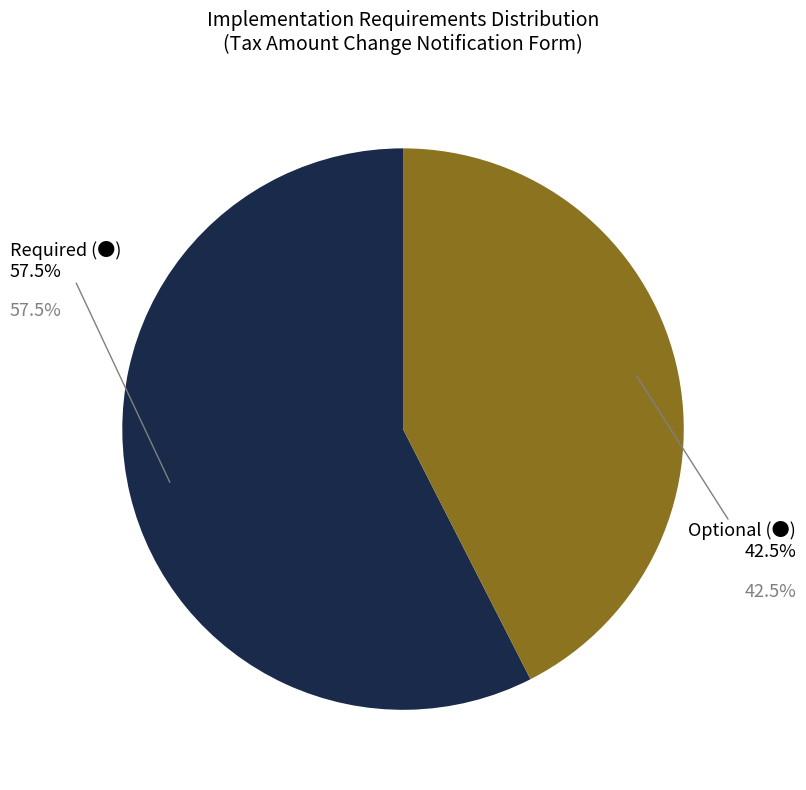

To the nearest percent, what portion does 実装しても しなくても良い項目 (●) represent?

42%